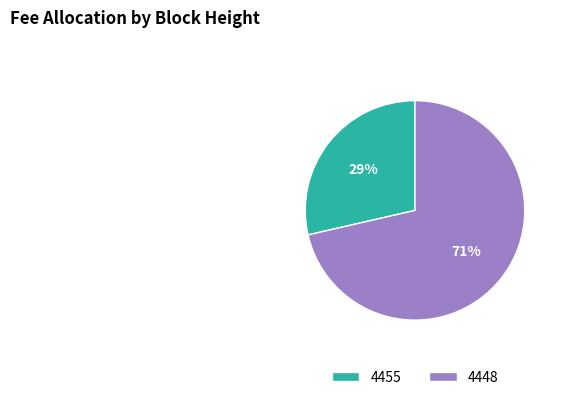

How many segments does this pie chart have?

2